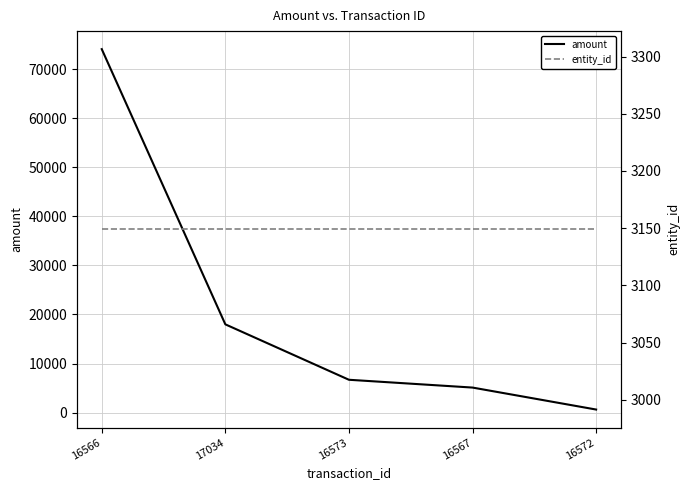

At how many categories does at least one series exceed 70841?

1